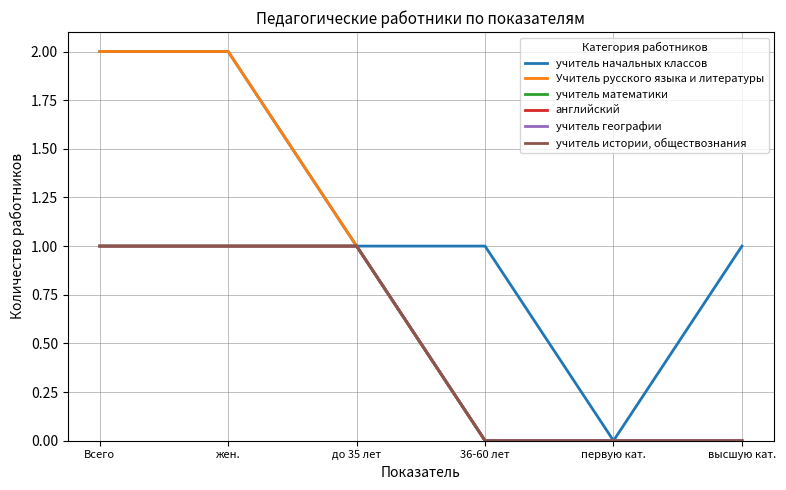

What is the label of the 5th point from the right?

жен.